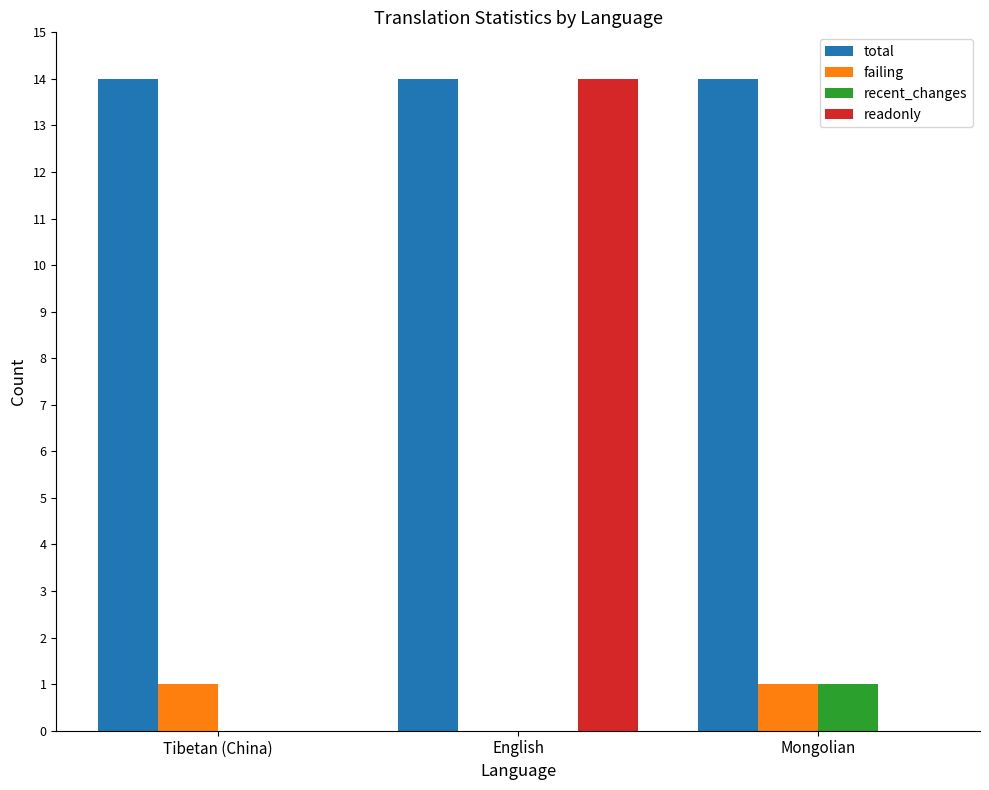

The recent_changes series shows 0 at Mongolian. True or false?

False